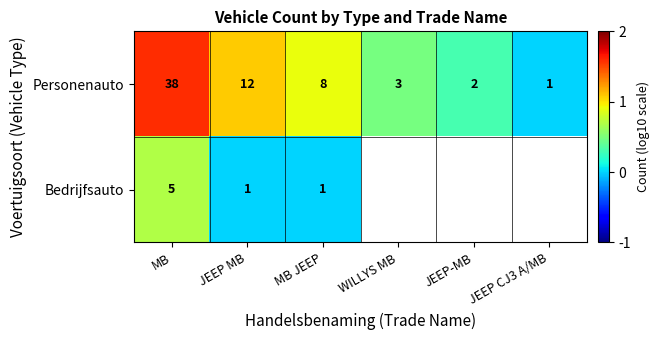

How many data points does each series have?

6